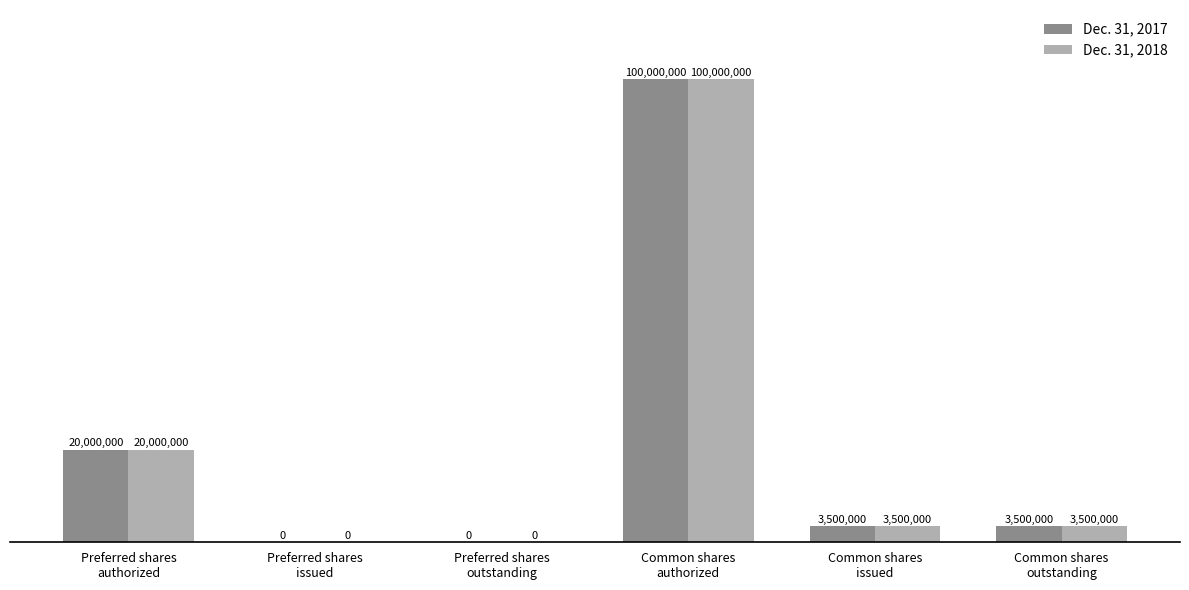

Reading right to left, transcribe all the data shown in this chart.

Dec. 31, 2017: 3500000	3500000	100000000	0	0	20000000
Dec. 31, 2018: 3500000	3500000	100000000	0	0	20000000